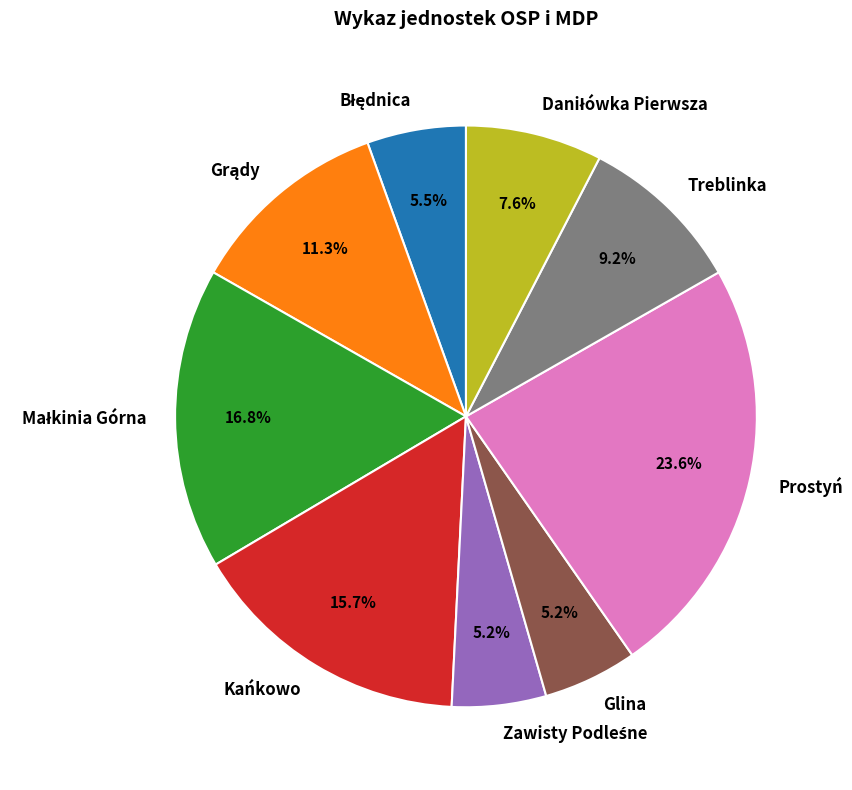

What percentage is NOT represented by Prostyń?

76.4%